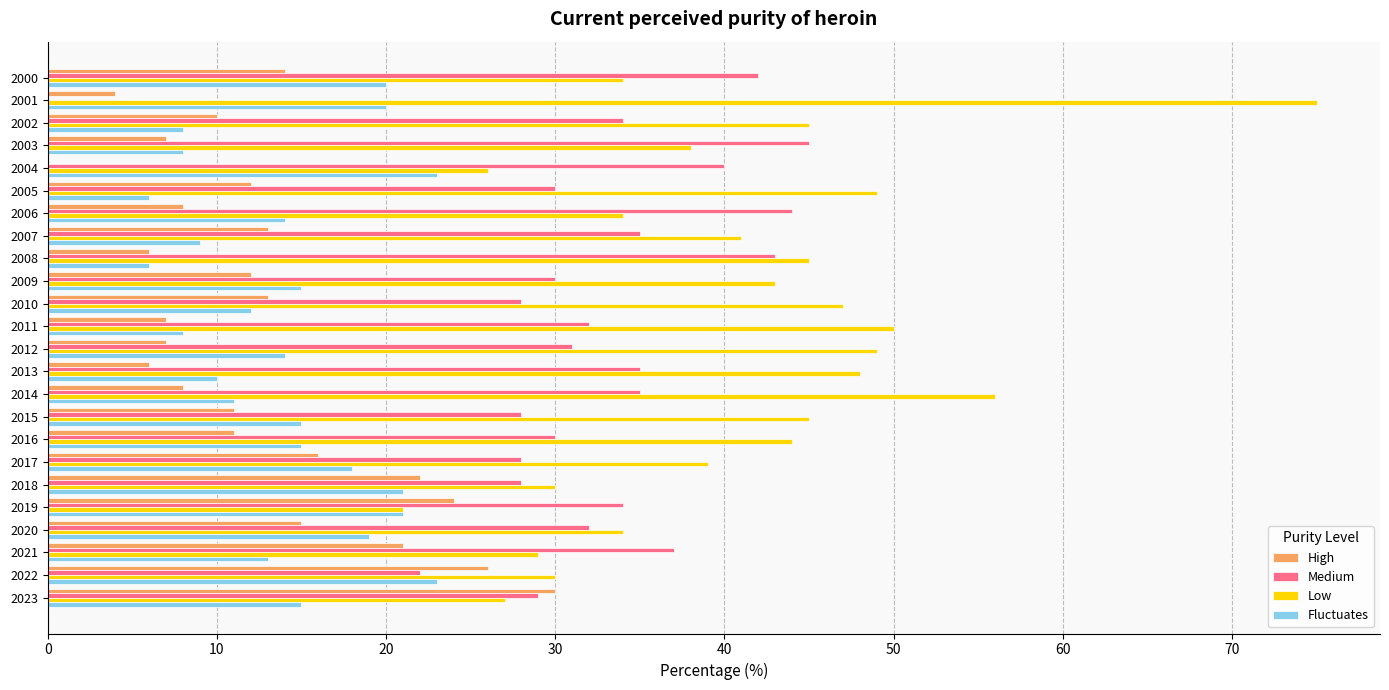

The value of High at 2020 is 8. True or false?

False